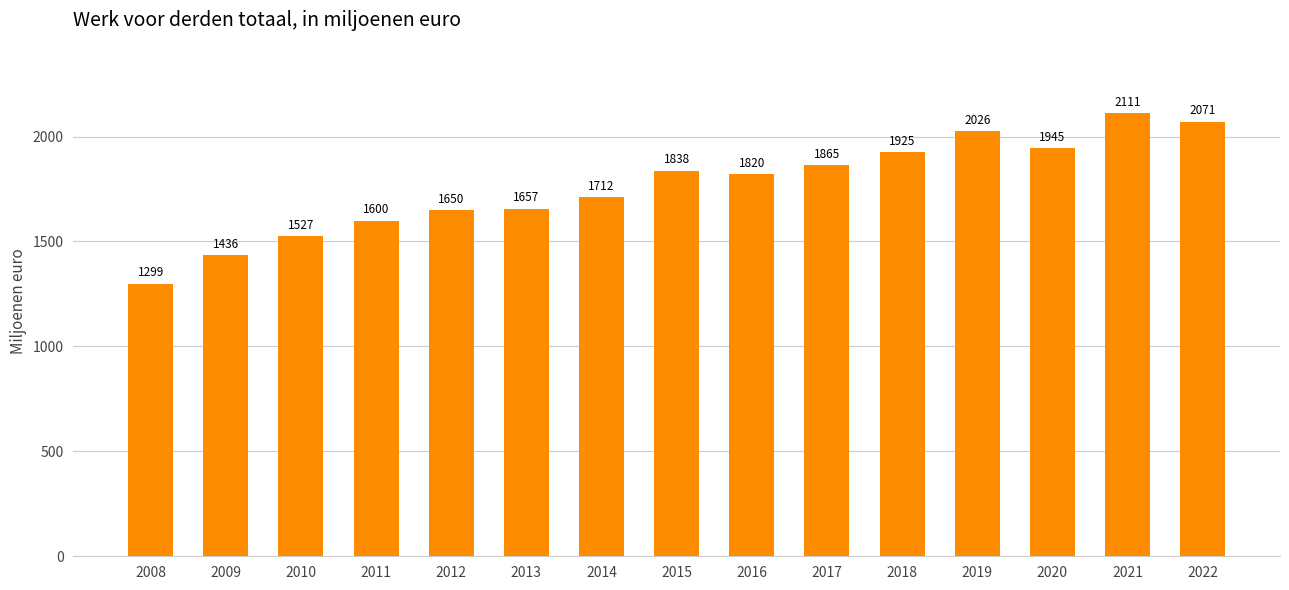

What is the average value?

1765.4